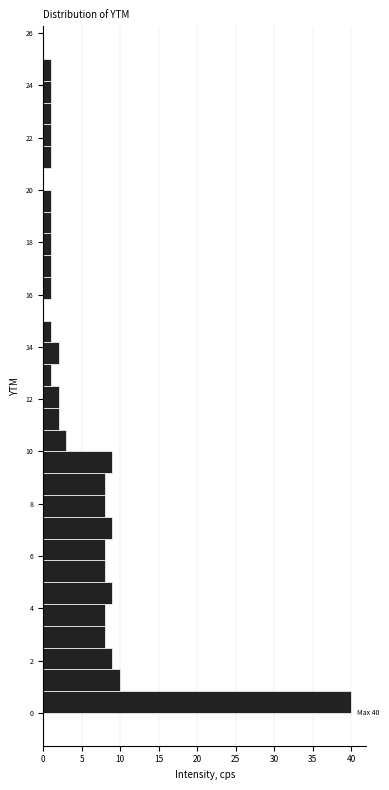

Which range on the y-axis has the longest bar?

0.0 to 0.8